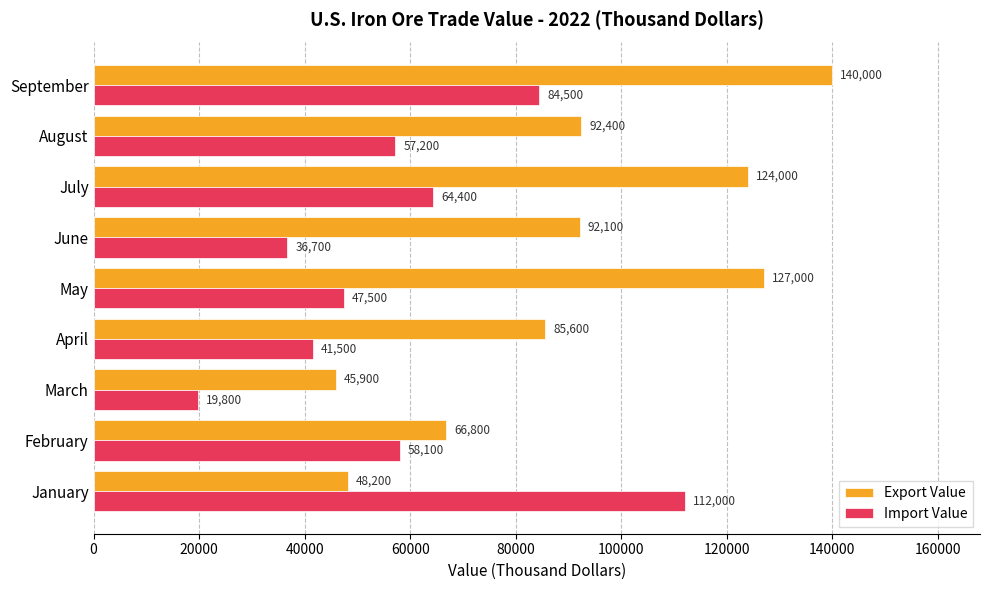

Is it true that Import Value equals 36700 at June?

True